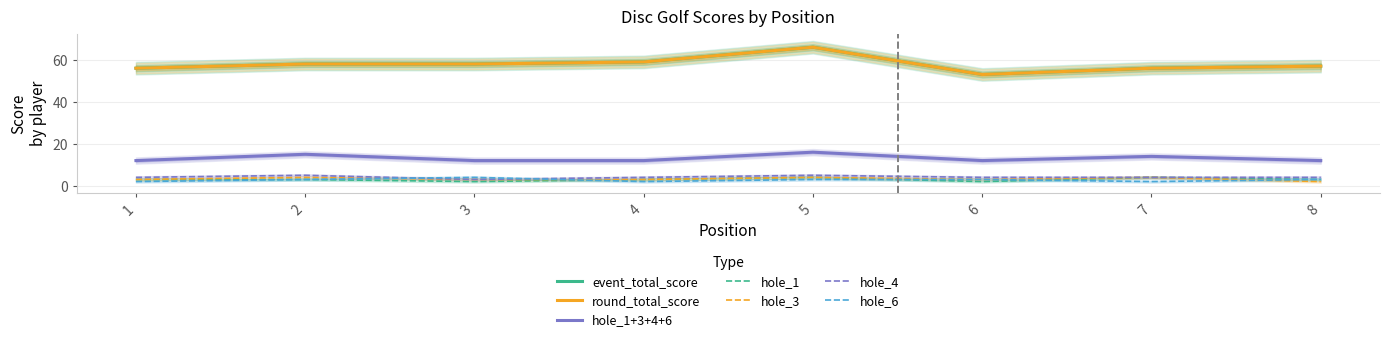

Between which two adjacent categories do hole_6 and hole_4 first intersect?

2 and 3